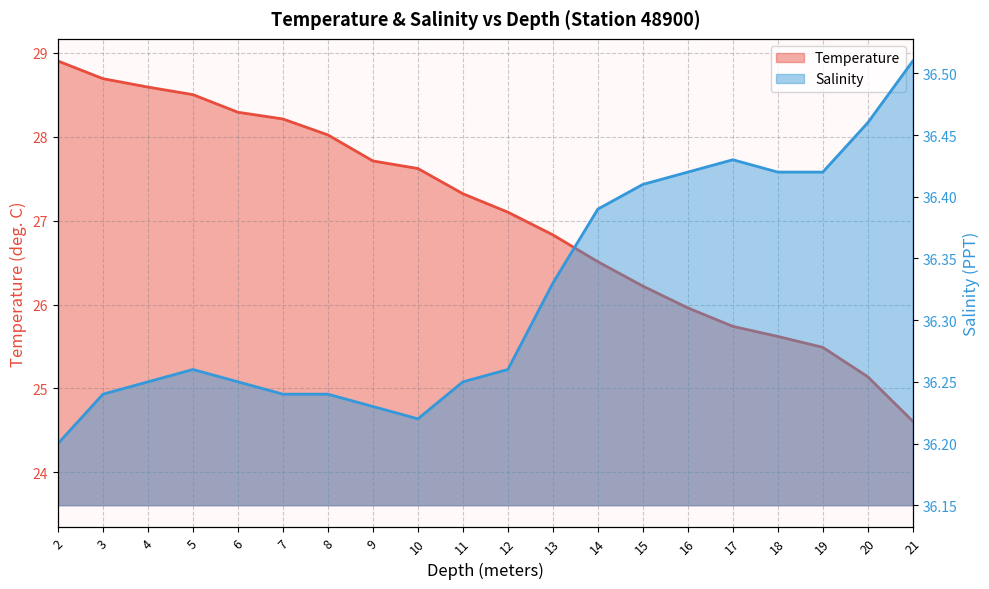

Which series has the largest range (max minus min)?

Temperature